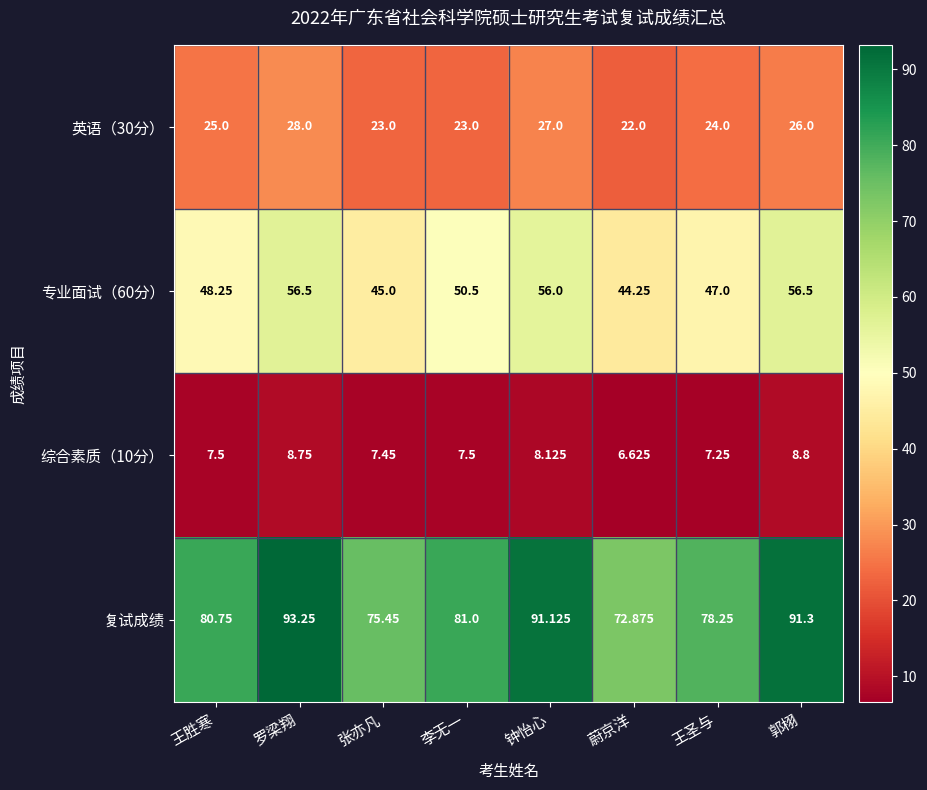

Where does the 复试成绩 series first go above 81?

罗梁翔